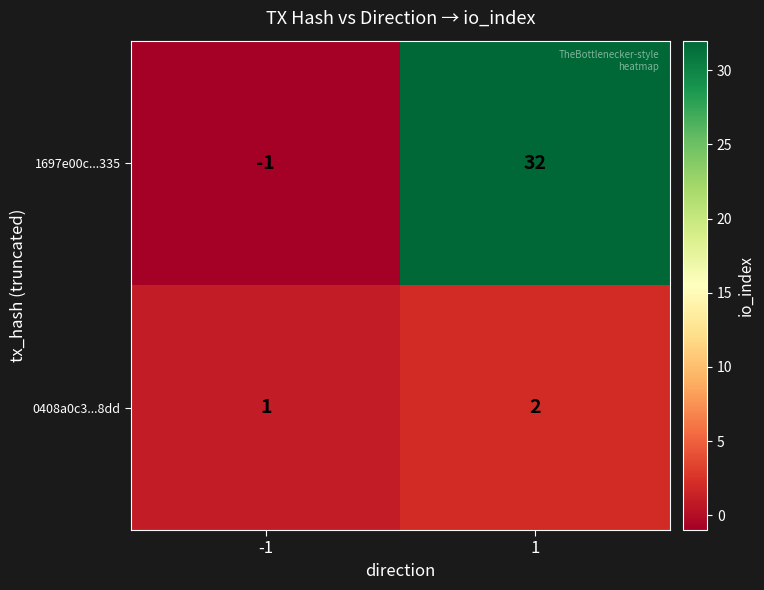

Between -1 and 1, which series saw the biggest shift?

1697e00c...335